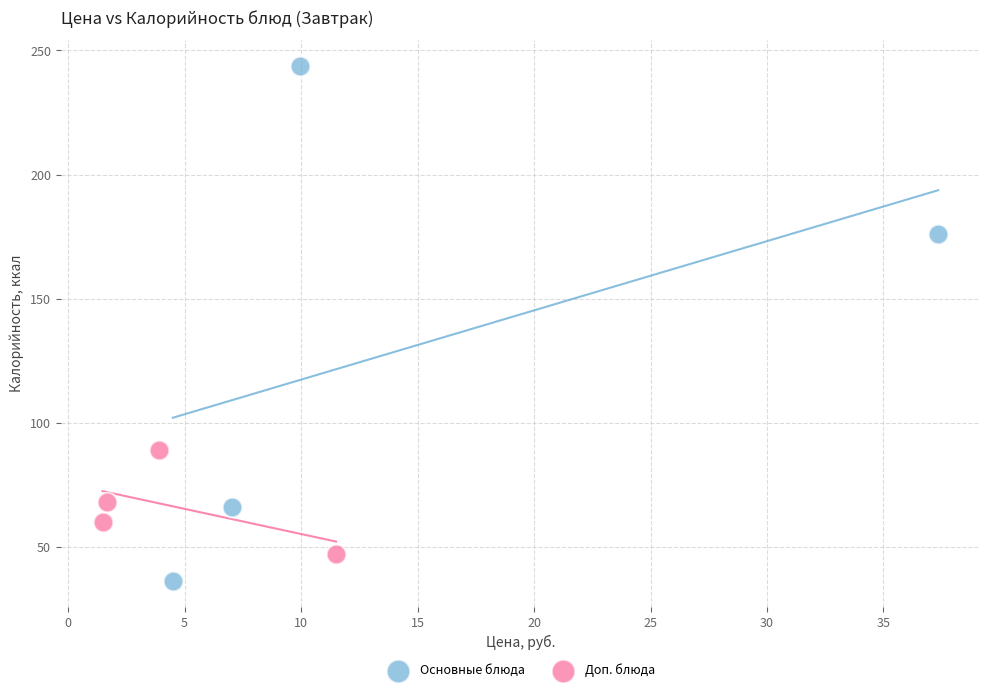

Which series contains the highest Y value?

Основные блюда